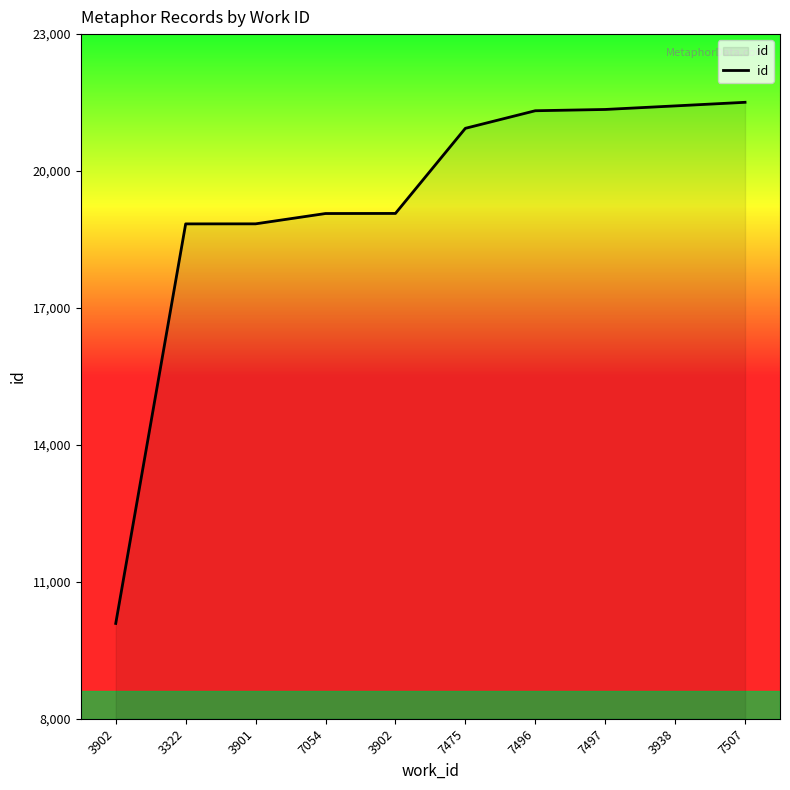

How many lines are shown in the chart?

1